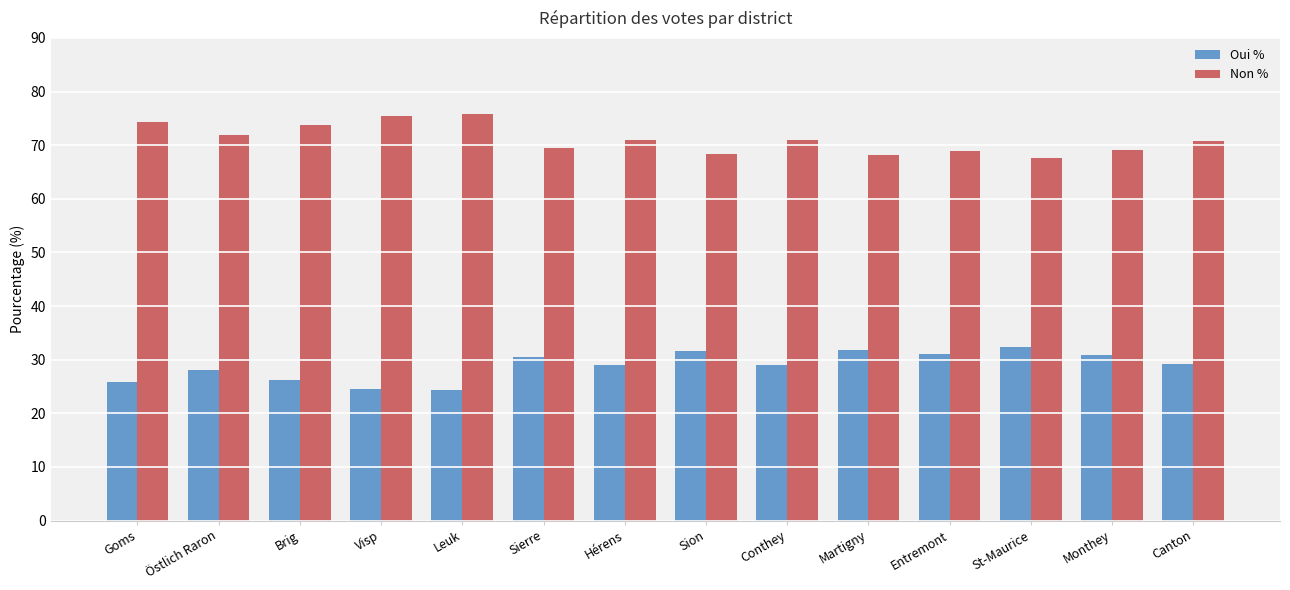

At which label does Non % first exceed 70?

Goms